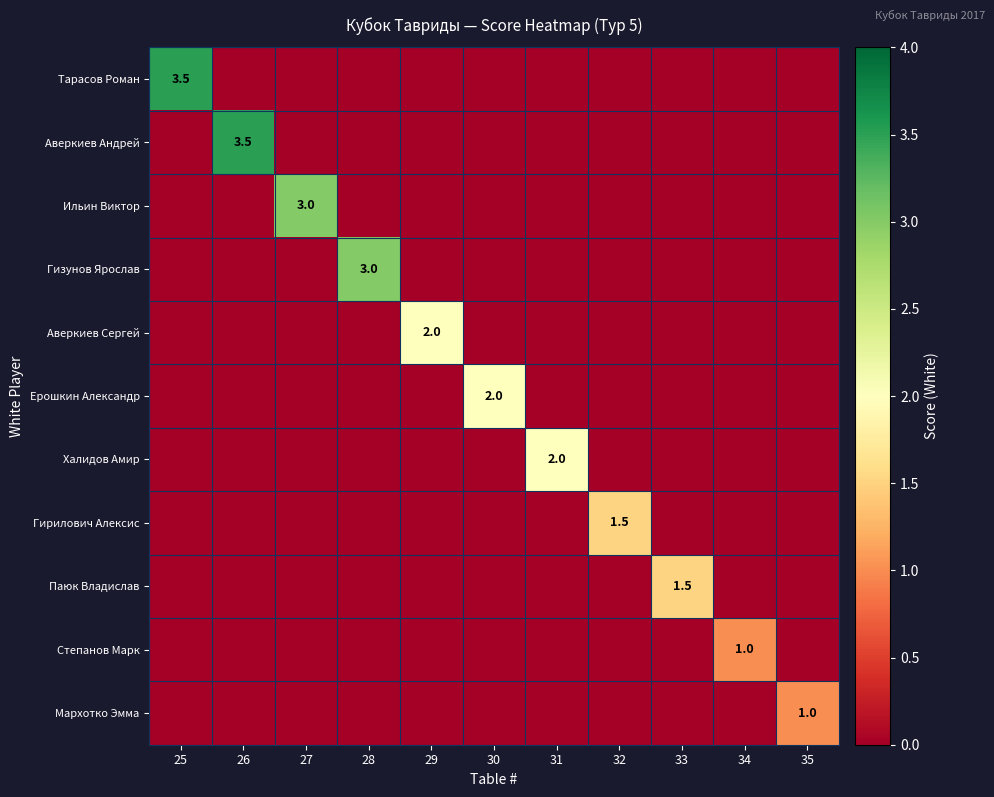

Is the value of Ильин Виктор at 26 greater than the value of Аверкиев Сергей at 31?

No